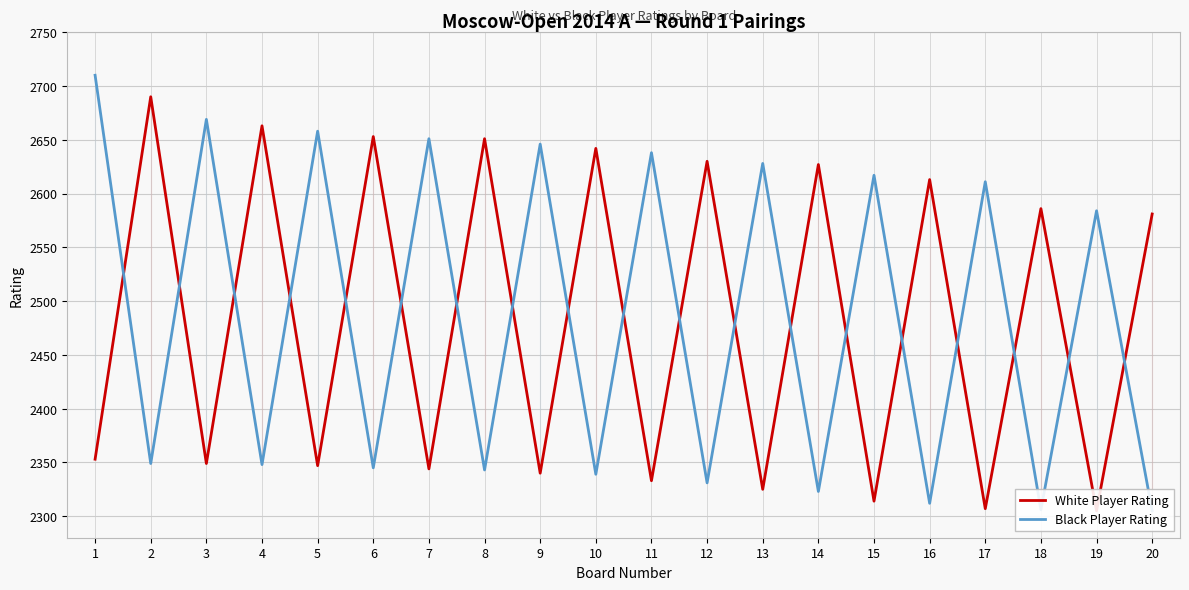

Rank the categories by Black Player Rating value from lowest to highest.

20, 18, 16, 14, 12, 10, 8, 6, 4, 2, 19, 17, 15, 13, 11, 9, 7, 5, 3, 1